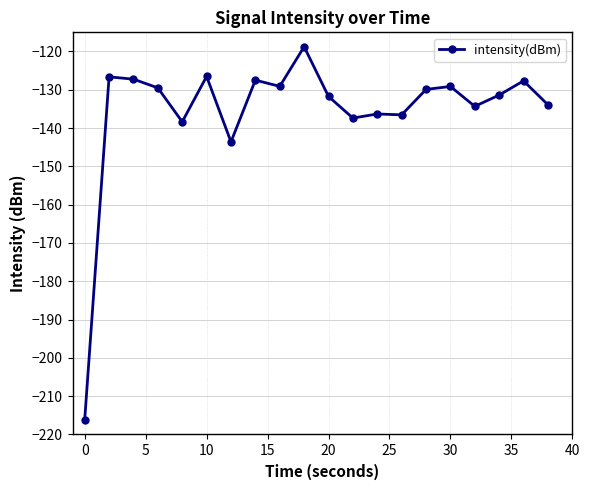

True or false: the data has more than 1 interior local peaks.

True